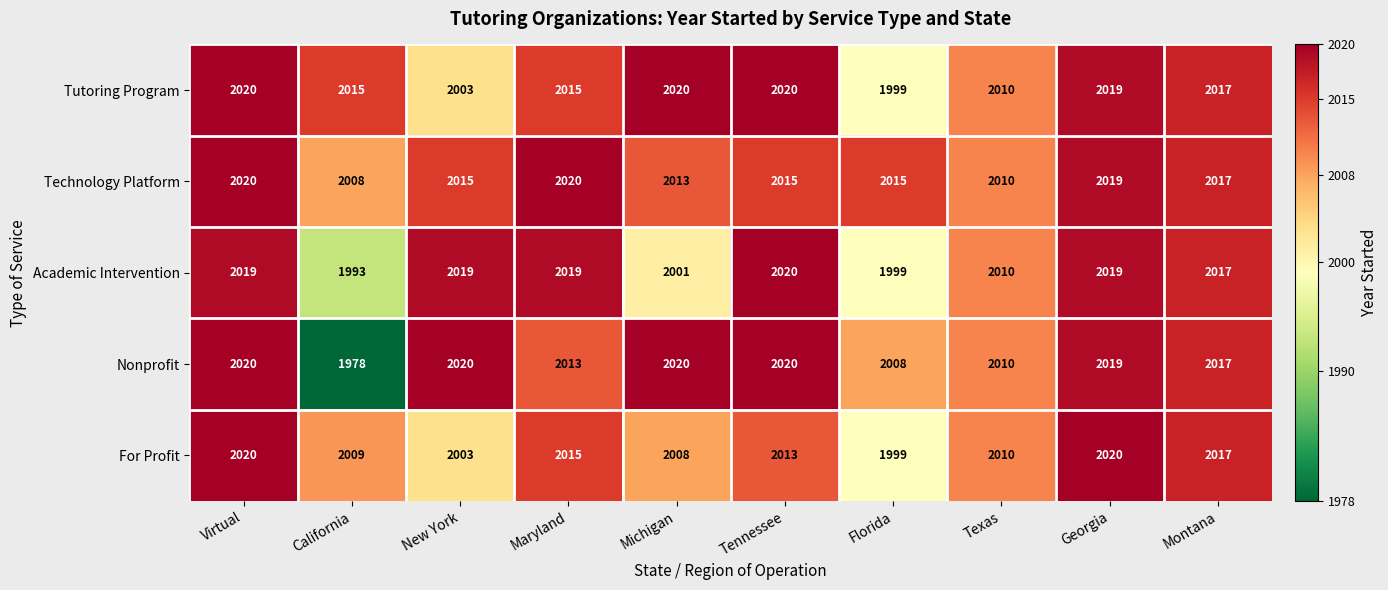

Which series has the largest total across all categories?

Technology Platform